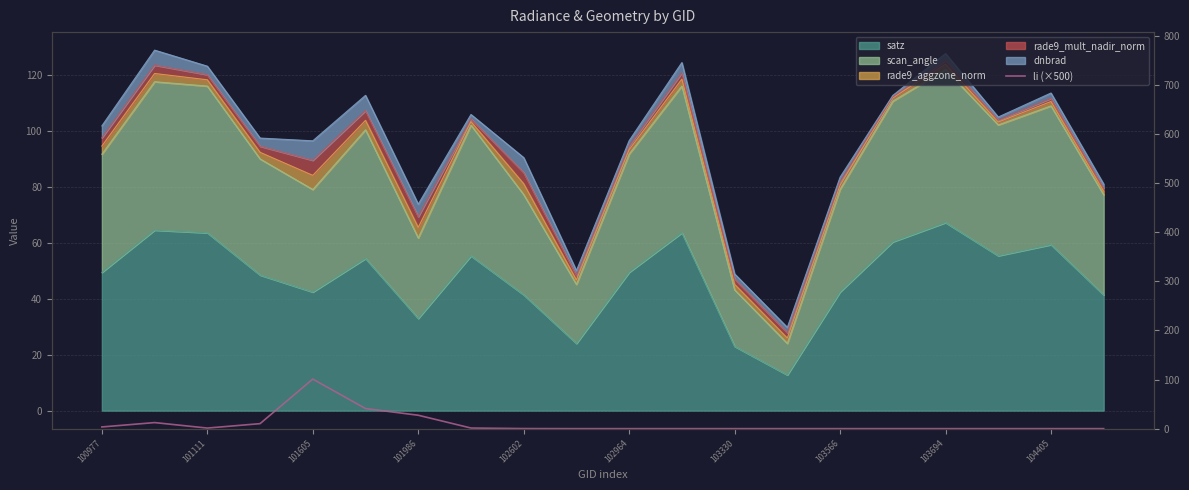

How many lines are shown in the chart?

1